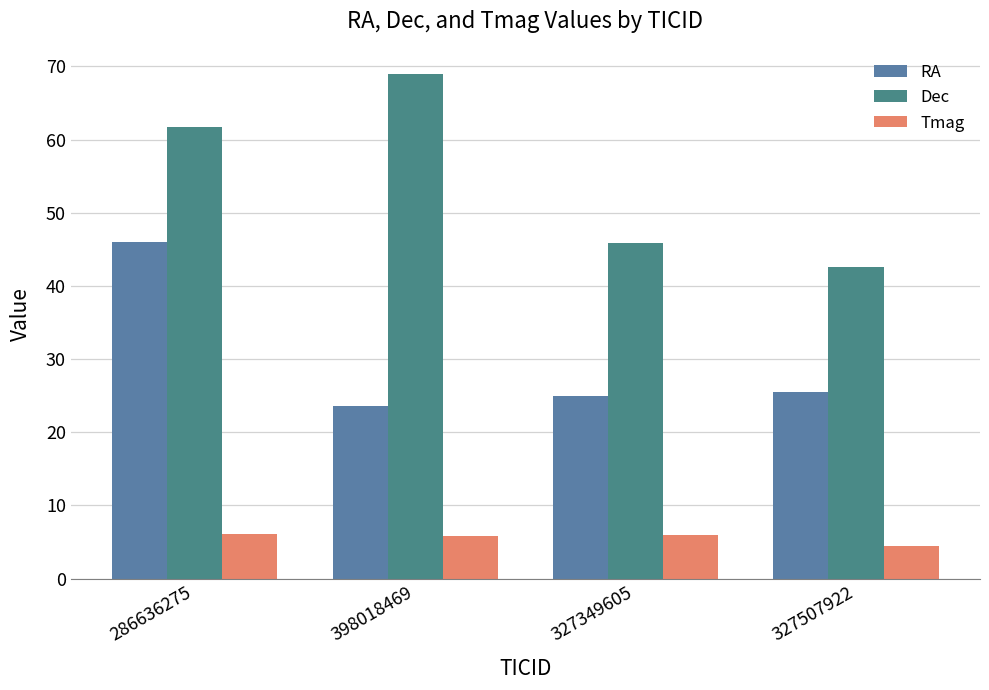

At how many categories does at least one series exceed 48?

2